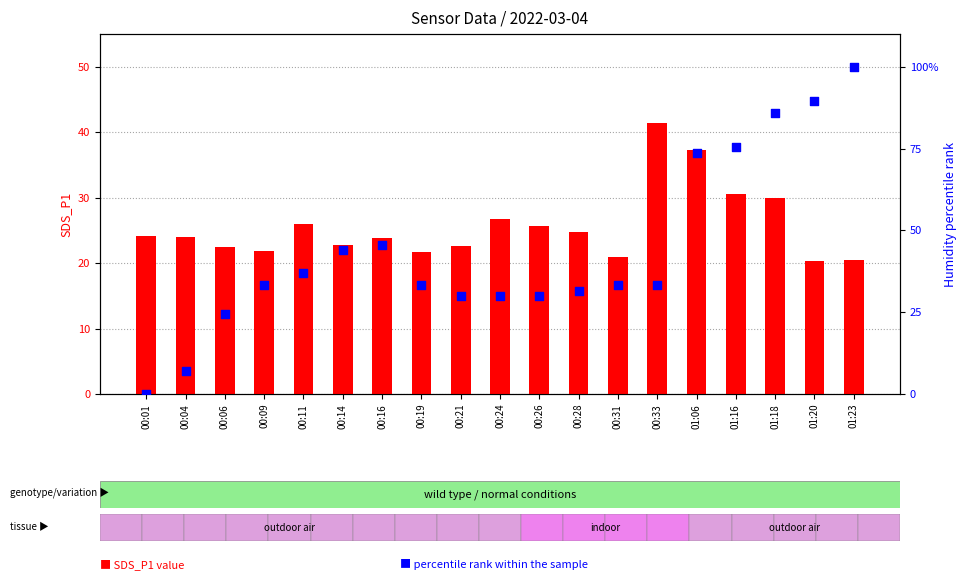

Which series reaches the maximum Y coordinate?

percentile rank within the sample